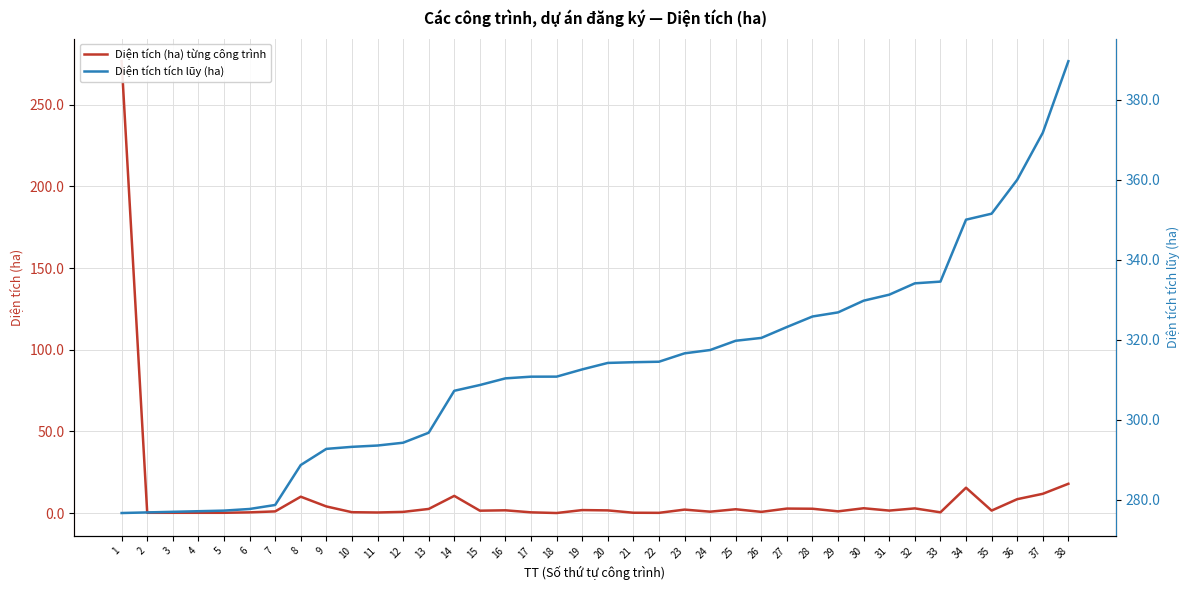

Rank the categories by Diện tích tích lũy (ha) value from highest to lowest.

38, 37, 36, 35, 34, 33, 32, 31, 30, 29, 28, 27, 26, 25, 24, 23, 22, 21, 20, 19, 18, 17, 16, 15, 14, 13, 12, 11, 10, 9, 8, 7, 6, 5, 4, 3, 2, 1